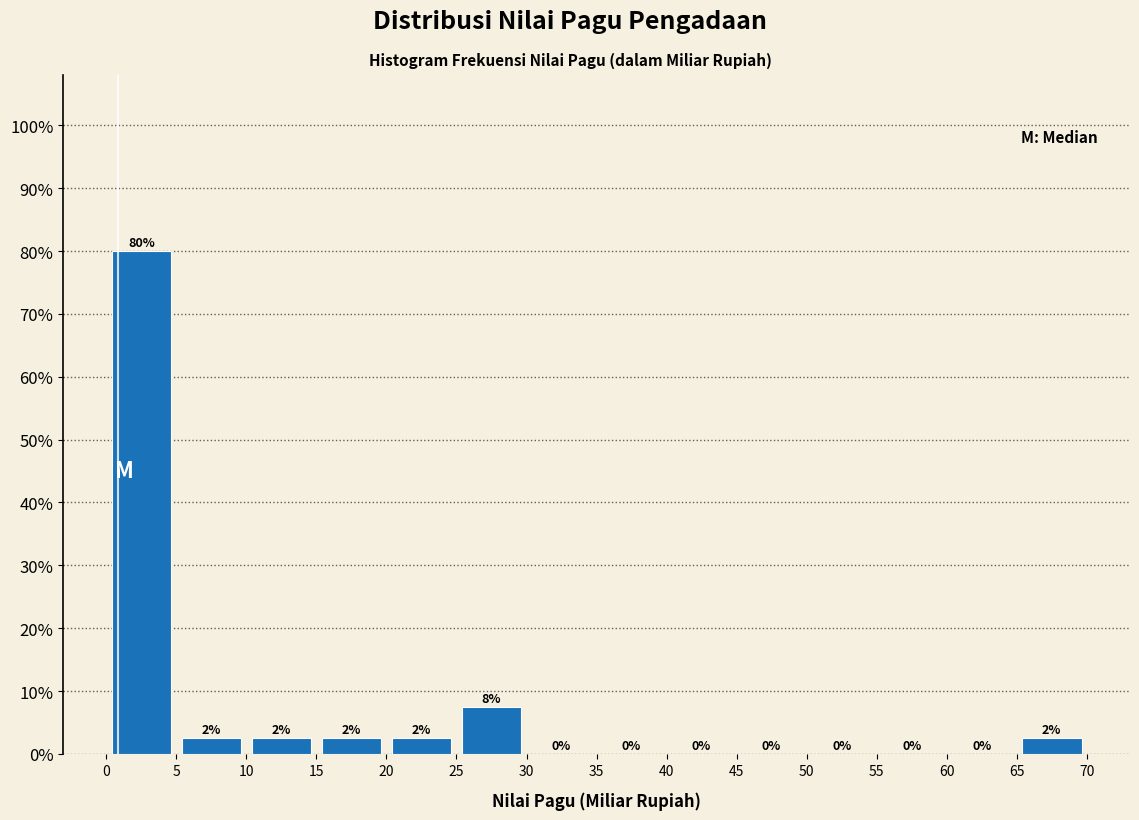

Over which range of the x-axis is the bar tallest?

0 to 5